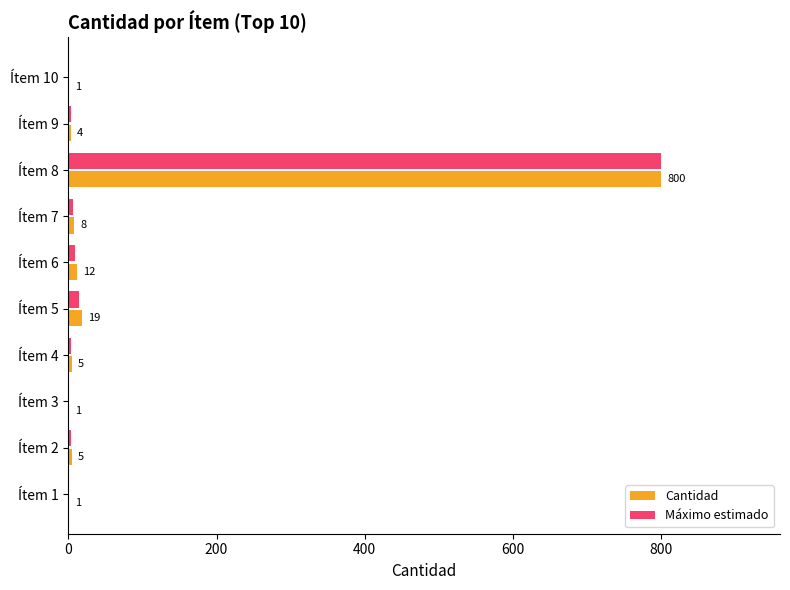

Between Ítem 2 and Ítem 3, which series saw the biggest shift?

Cantidad